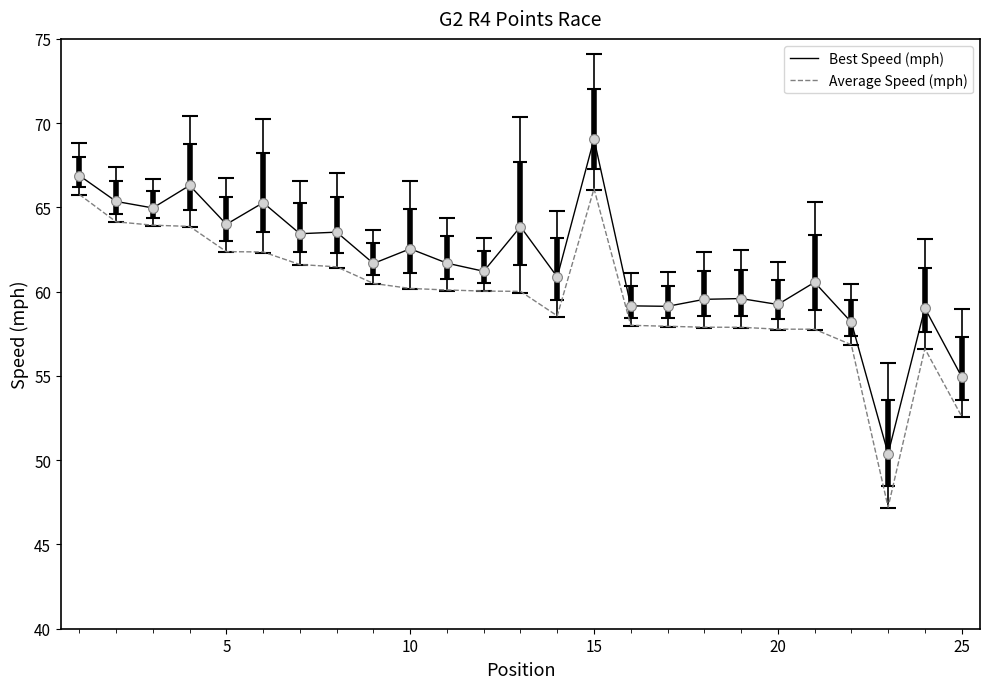

Which series has the largest range (max minus min)?

Average Speed (mph)